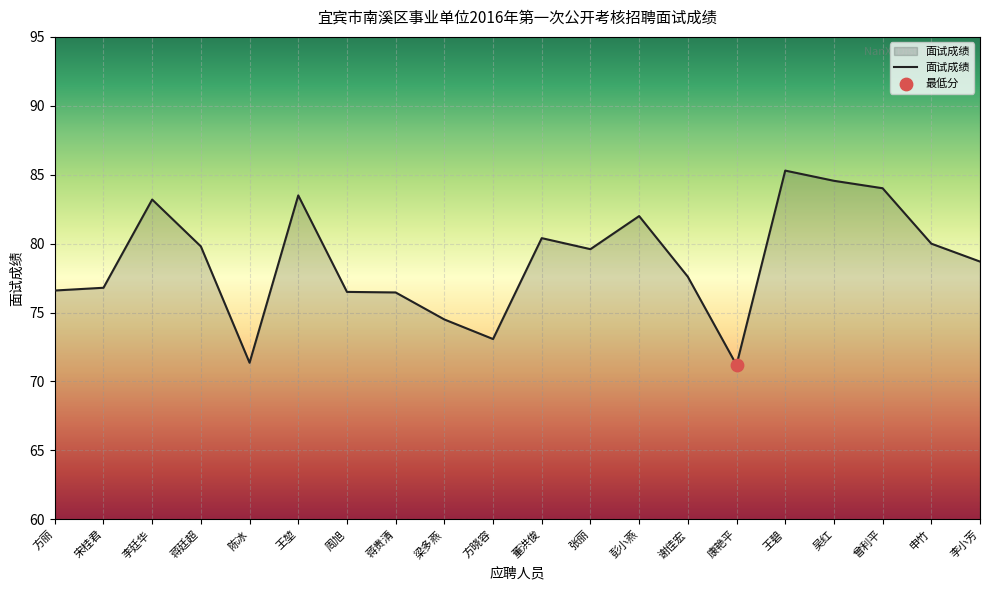

Which has a higher value, 方丽 or 申竹?

申竹